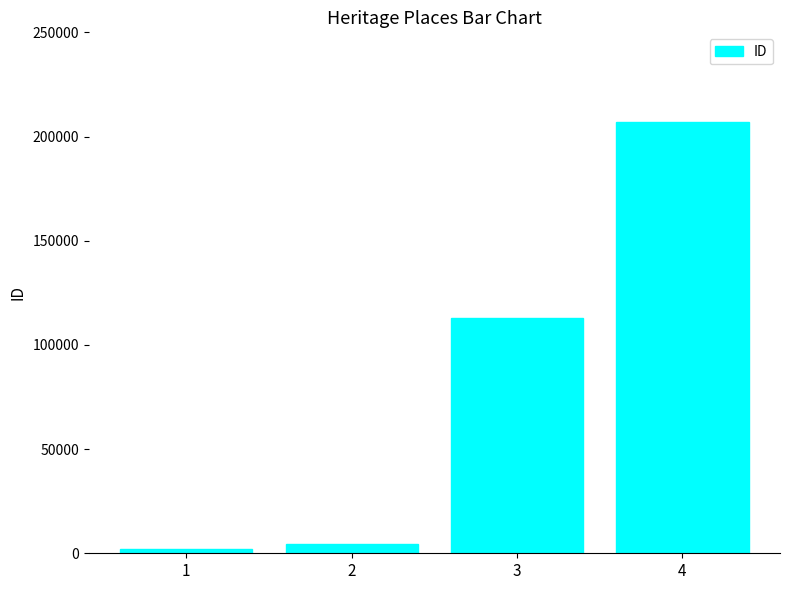

How many bars are there in total?

4